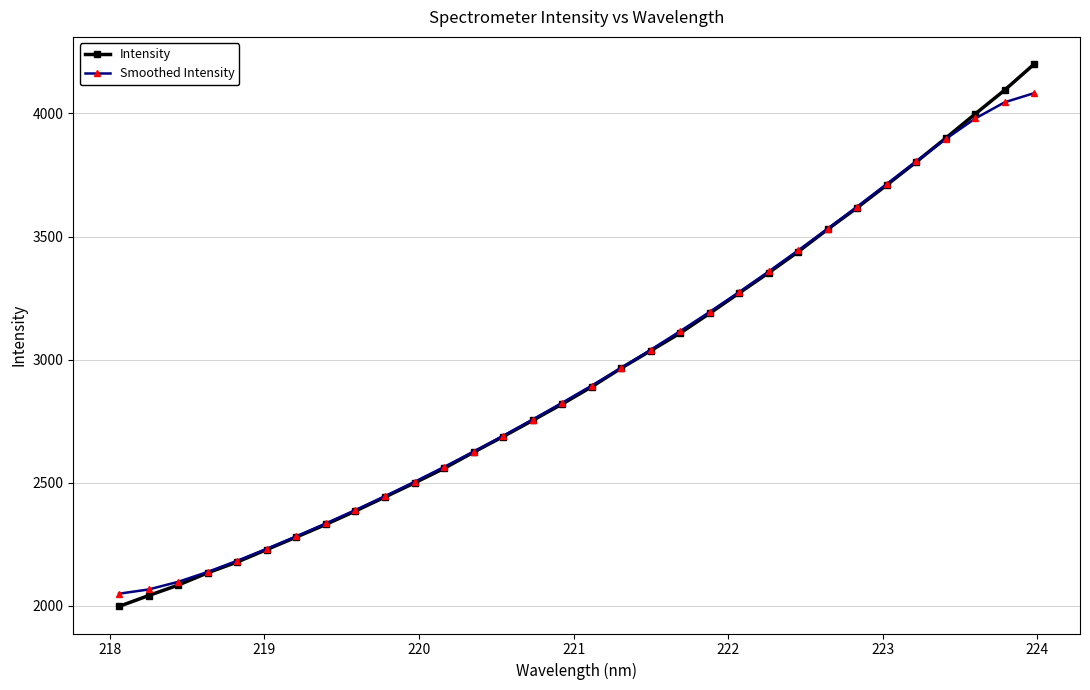

How many distinct data groups are displayed?

2